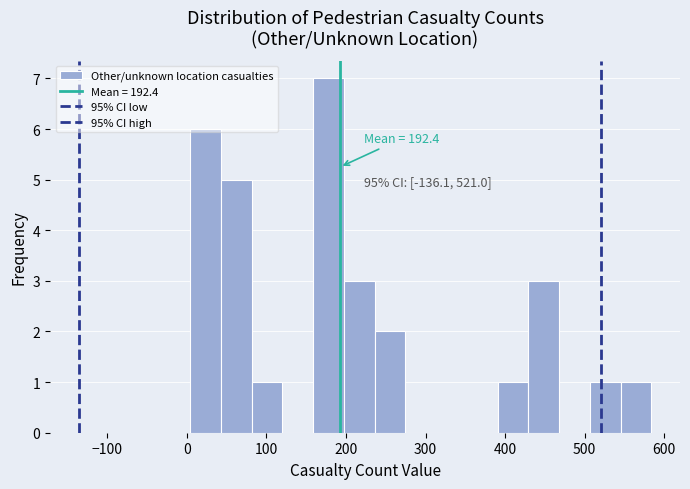

Read against the x-axis, roughly where is the centre of the tallest bar?

180